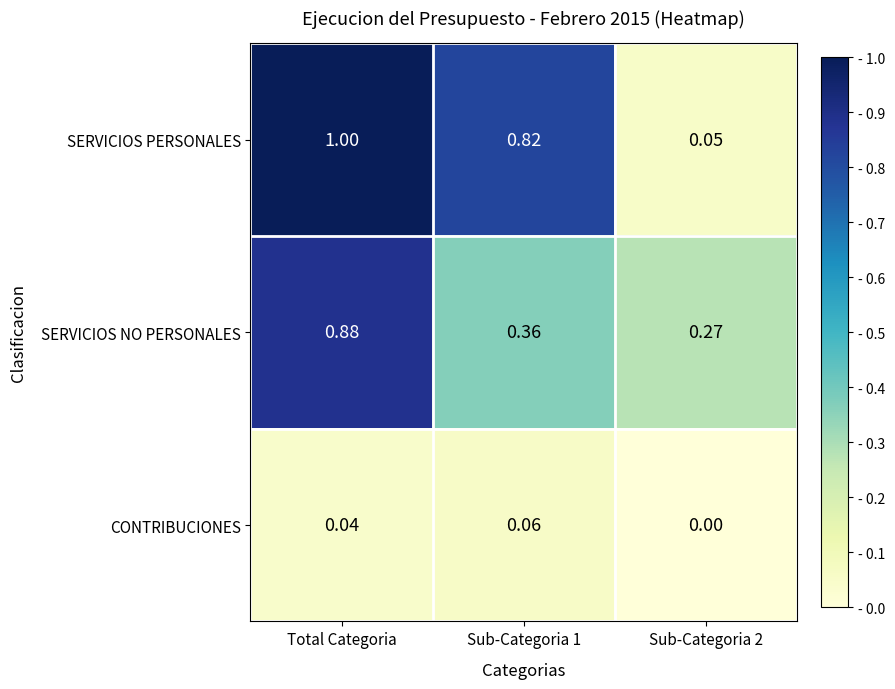

At which category does the chart reach its peak across all series?

Total Categoria